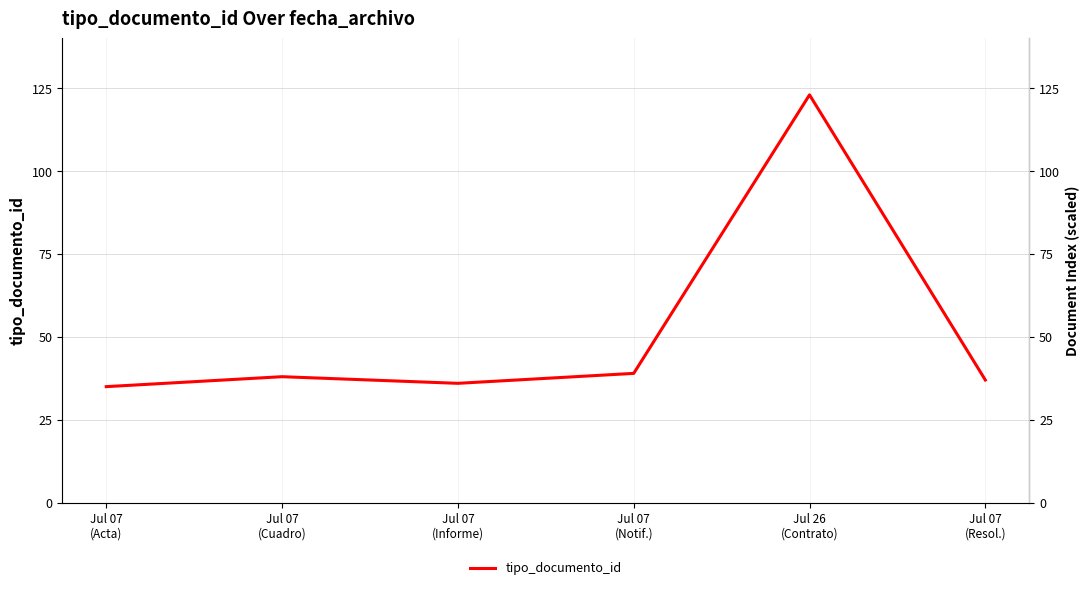

What is the value of the 4th point from the left?

39